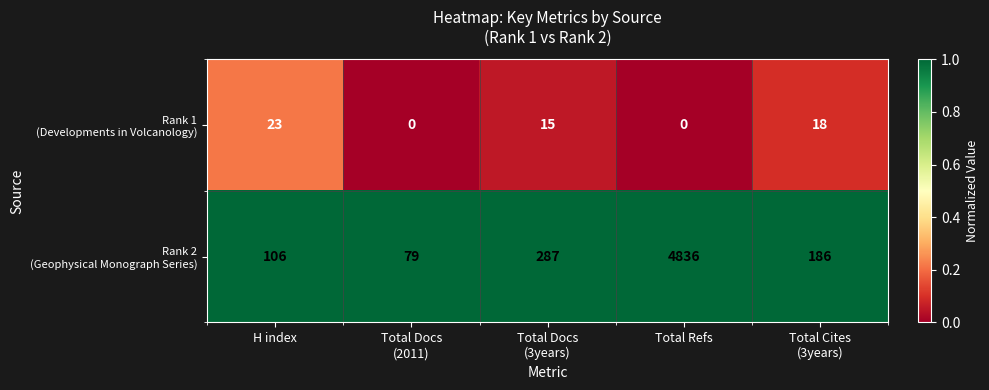

At how many categories does at least one series exceed 0?

5